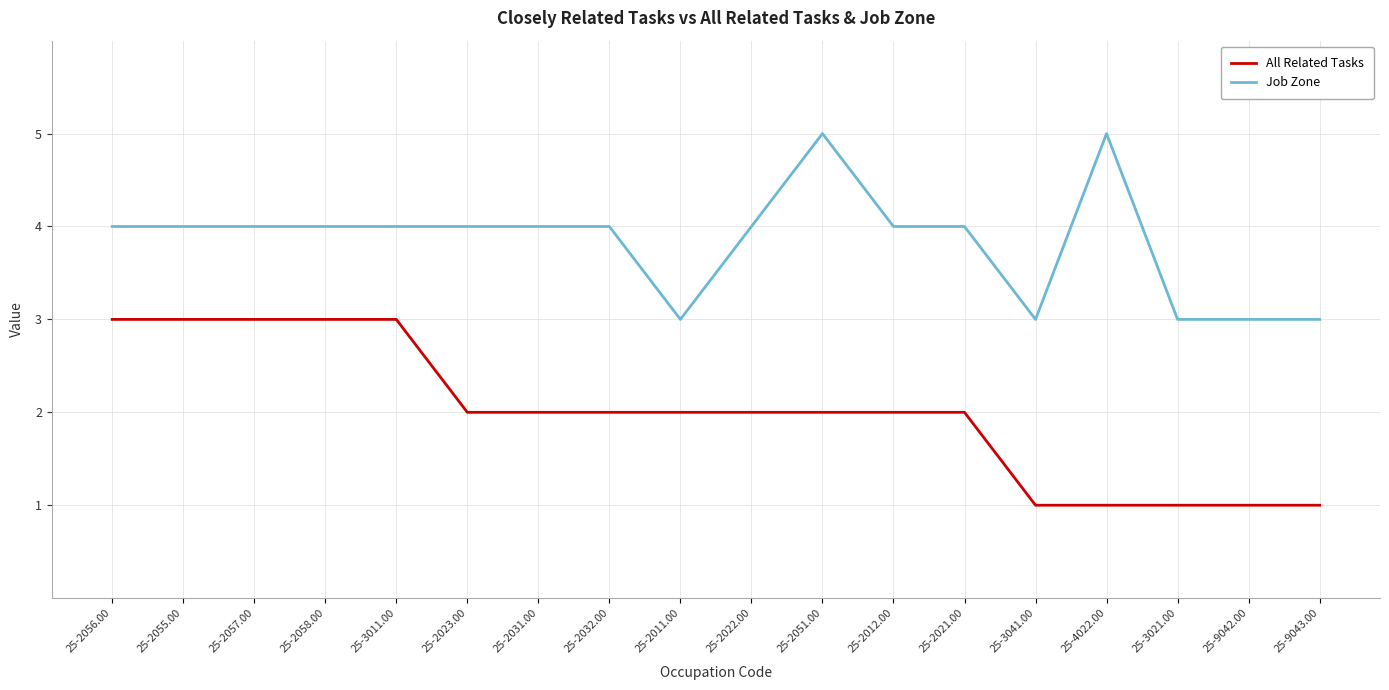

True or false: Job Zone has more than 1 interior local peaks.

True